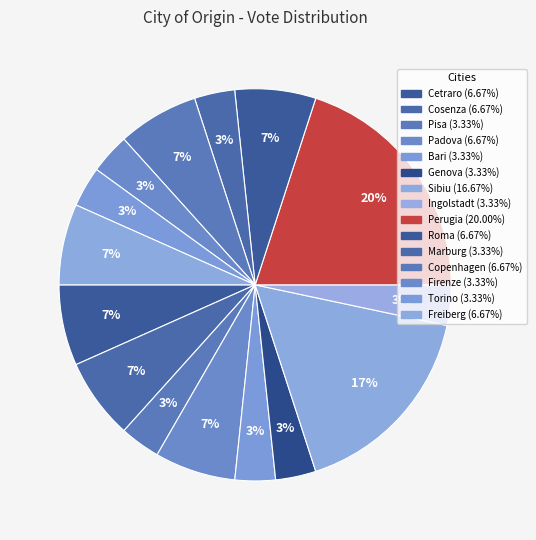

Count the number of slices in the pie.

15